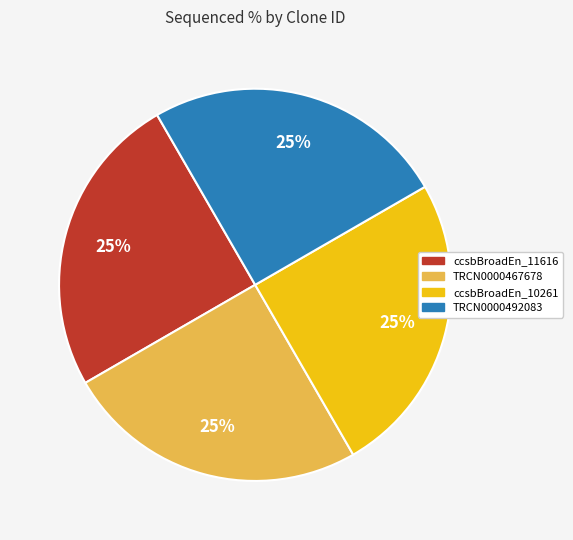

Is there any slice that represents more than half of the pie?

No